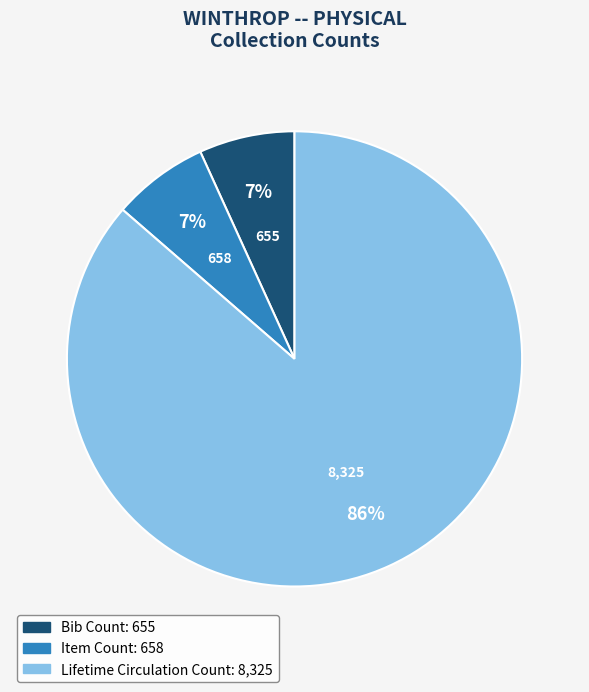

To the nearest percent, what portion does Bib Count represent?

7%